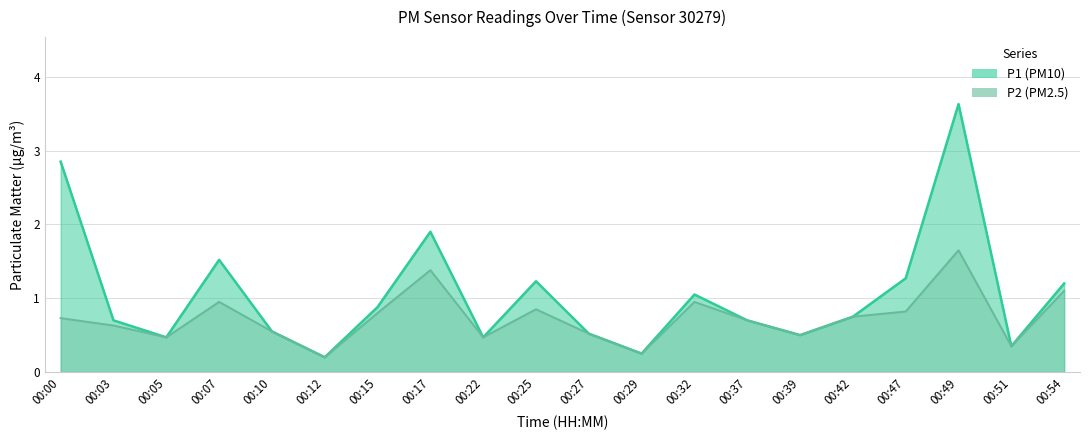

True or false: P2 has more than 1 points higher than both neighbors.

True